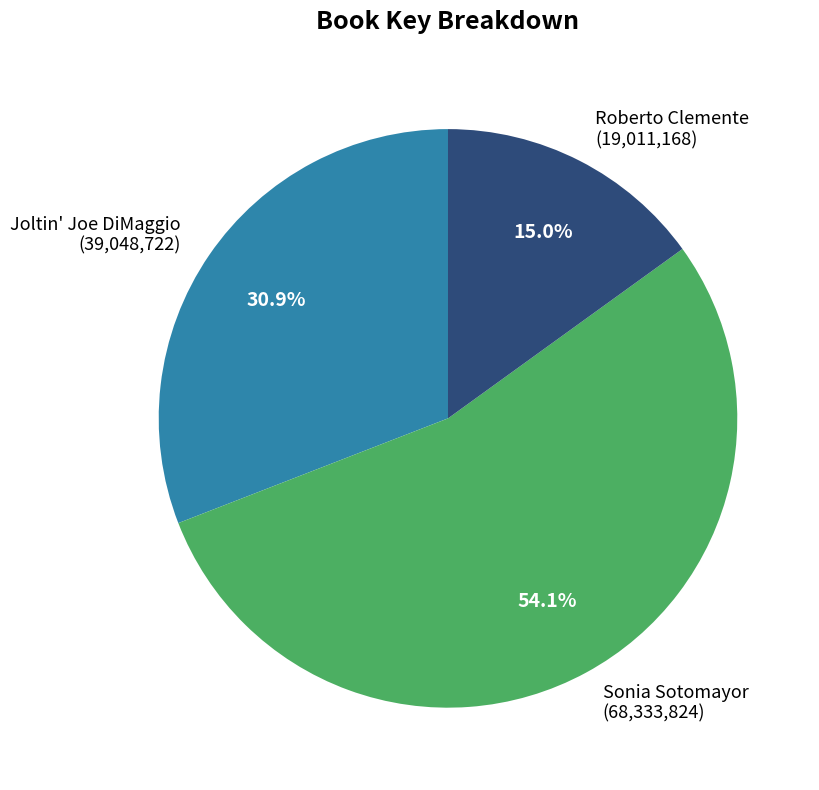

To the nearest percent, what is the difference between the largest and smallest slice percentages?

39%